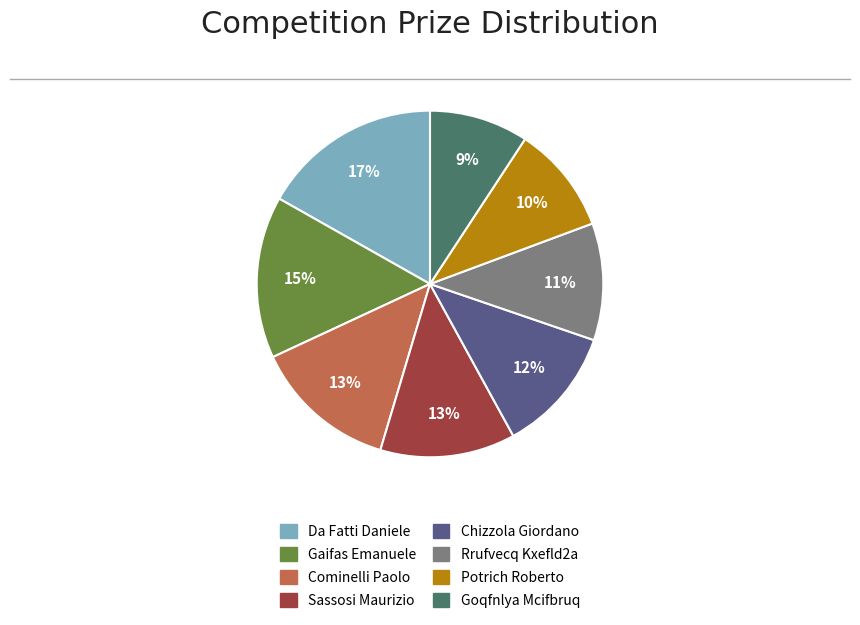

To the nearest percent, what is the difference between the Da Fatti Daniele and Chizzola Giordano slice percentages?

5%